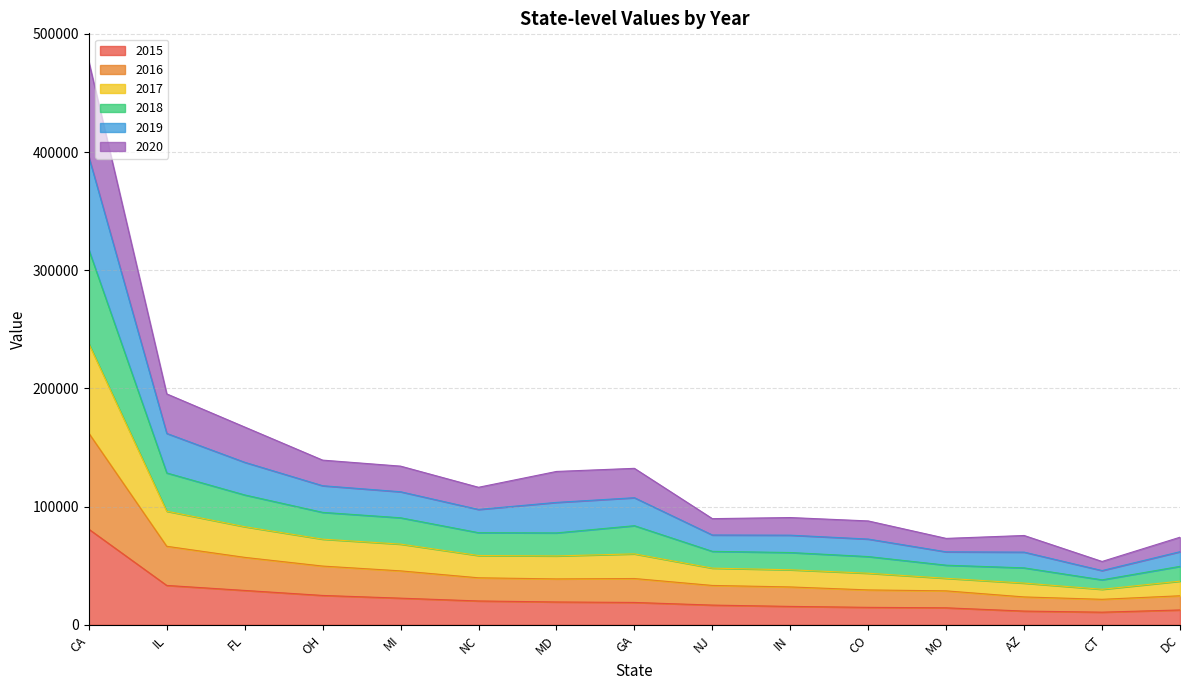

What is the maximum value for 2015?

80950